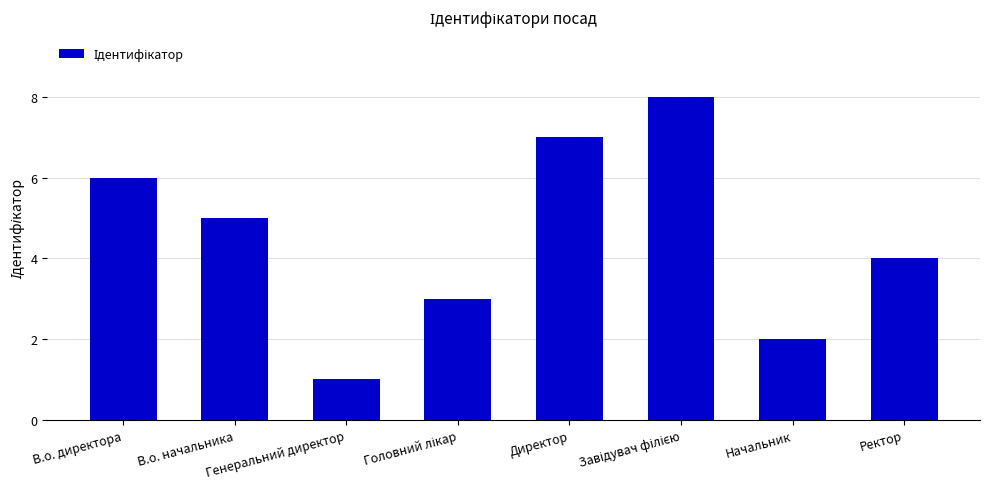

What position from the left is Начальник?

7